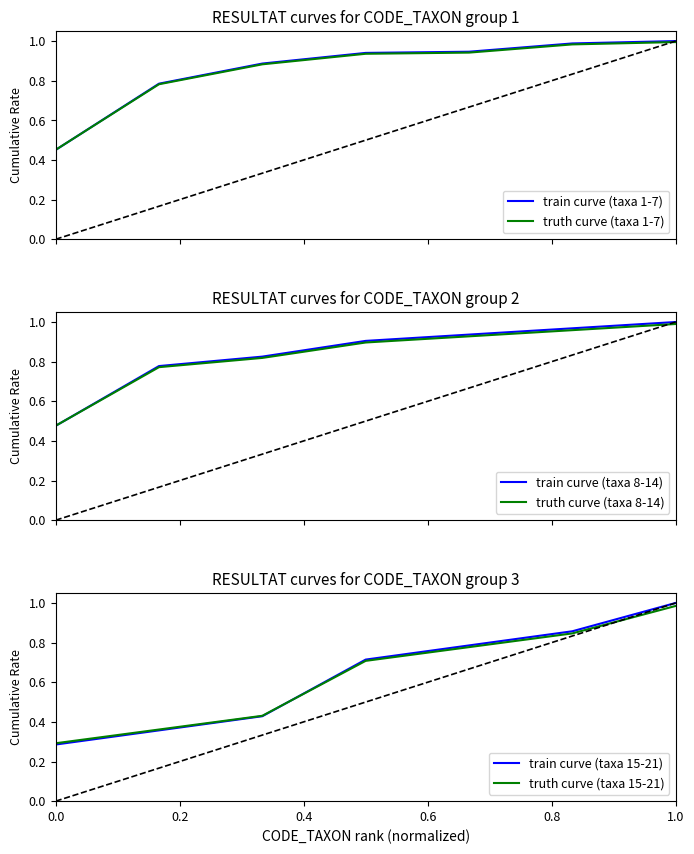

How many lines are shown in the chart?

6